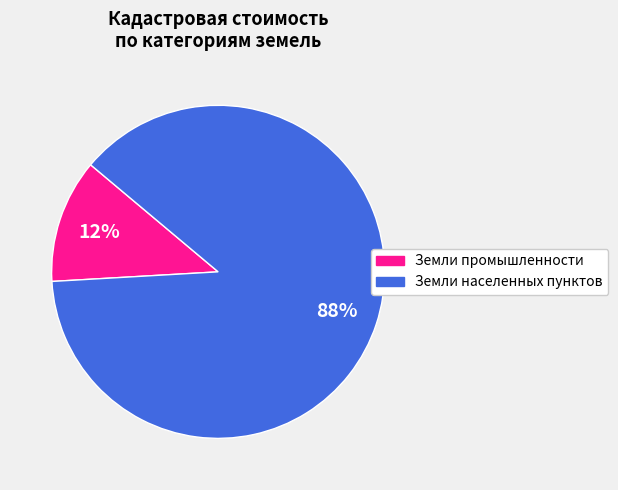

To the nearest percent, what is the average slice percentage?

50%